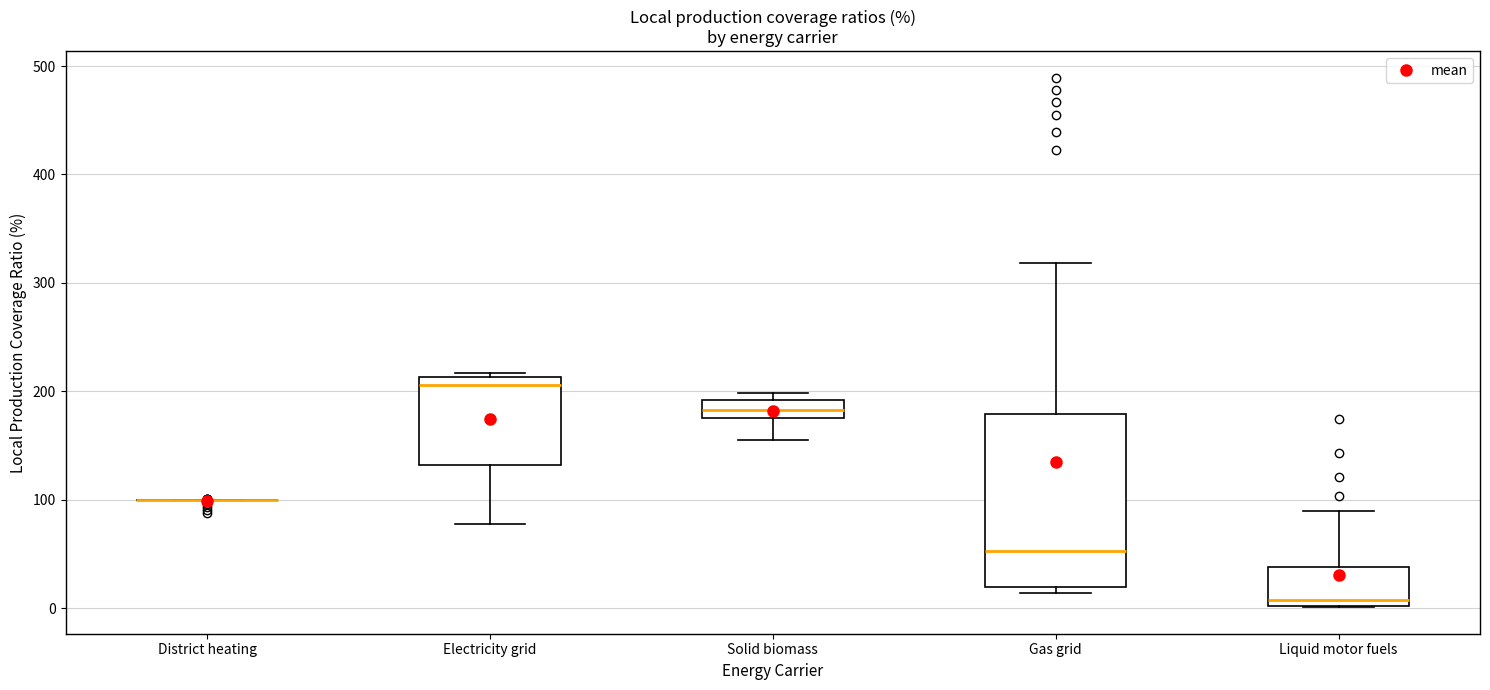

Reading left to right, read every box against the y-axis: the position of its median line, the range the box covers, and the ends of its whiskers. The values are not printed on the chart, so give them approximately, as read against the axis.

District heating: box collapsed to a line at 100, whiskers 100 to 100
Electricity grid: median 210 (just below the box's upper edge), box 130 to 210, whiskers 80 to 220
Solid biomass: median 180 (inside the box), box 180 to 190, whiskers 160 to 200
Gas grid: median 50, box 20 to 180, whiskers 10 to 320
Liquid motor fuels: median 10, box 0 to 40, whiskers 0 to 90